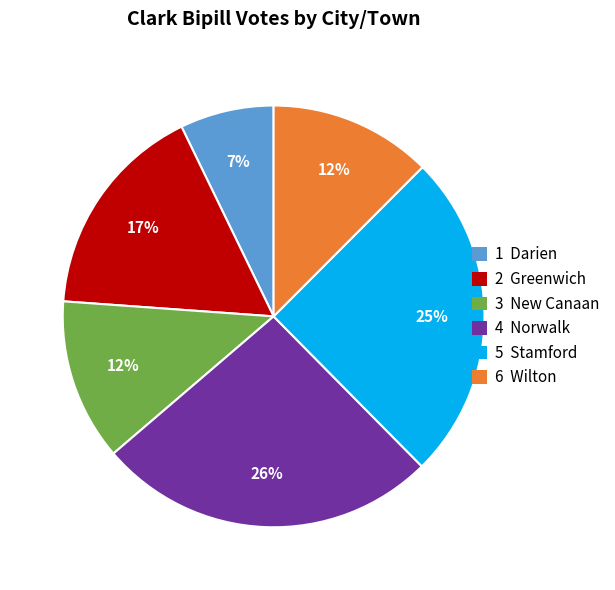

What is the ratio of the value at 1 Darien to the value at 3 New Canaan?

0.6